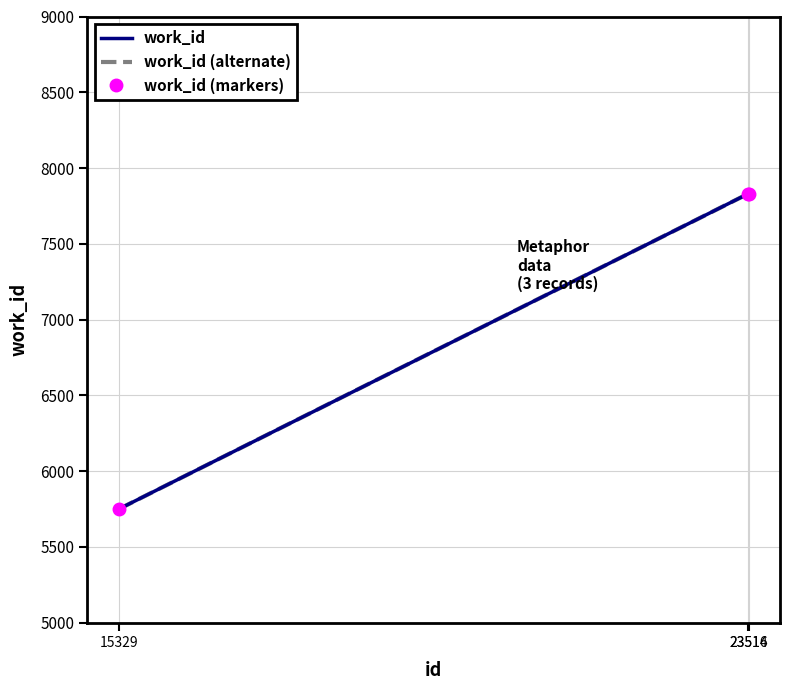

What is the value of the work_id (alternate) point at the 2nd from the left?

7831